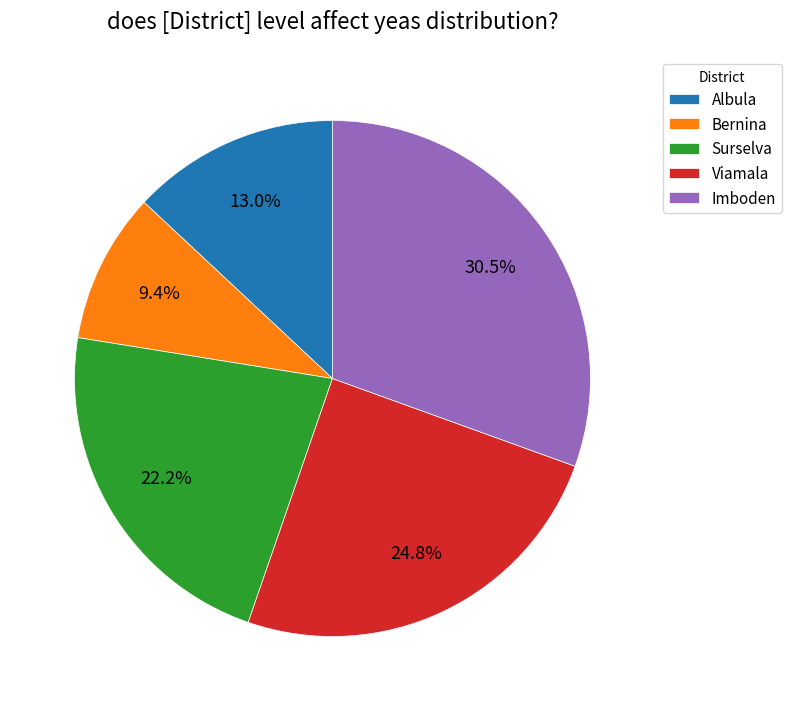

Rank the categories by value from highest to lowest.

Imboden, Viamala, Surselva, Albula, Bernina